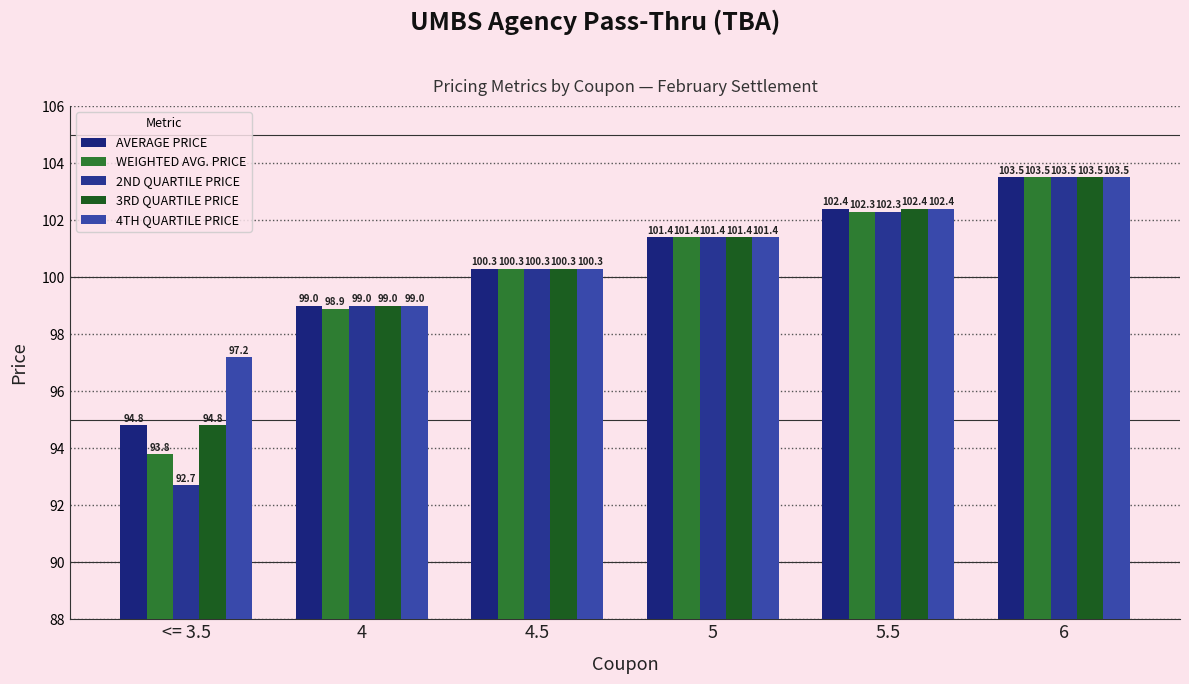

Where is 2ND QUARTILE PRICE nearest to the value 98?

4